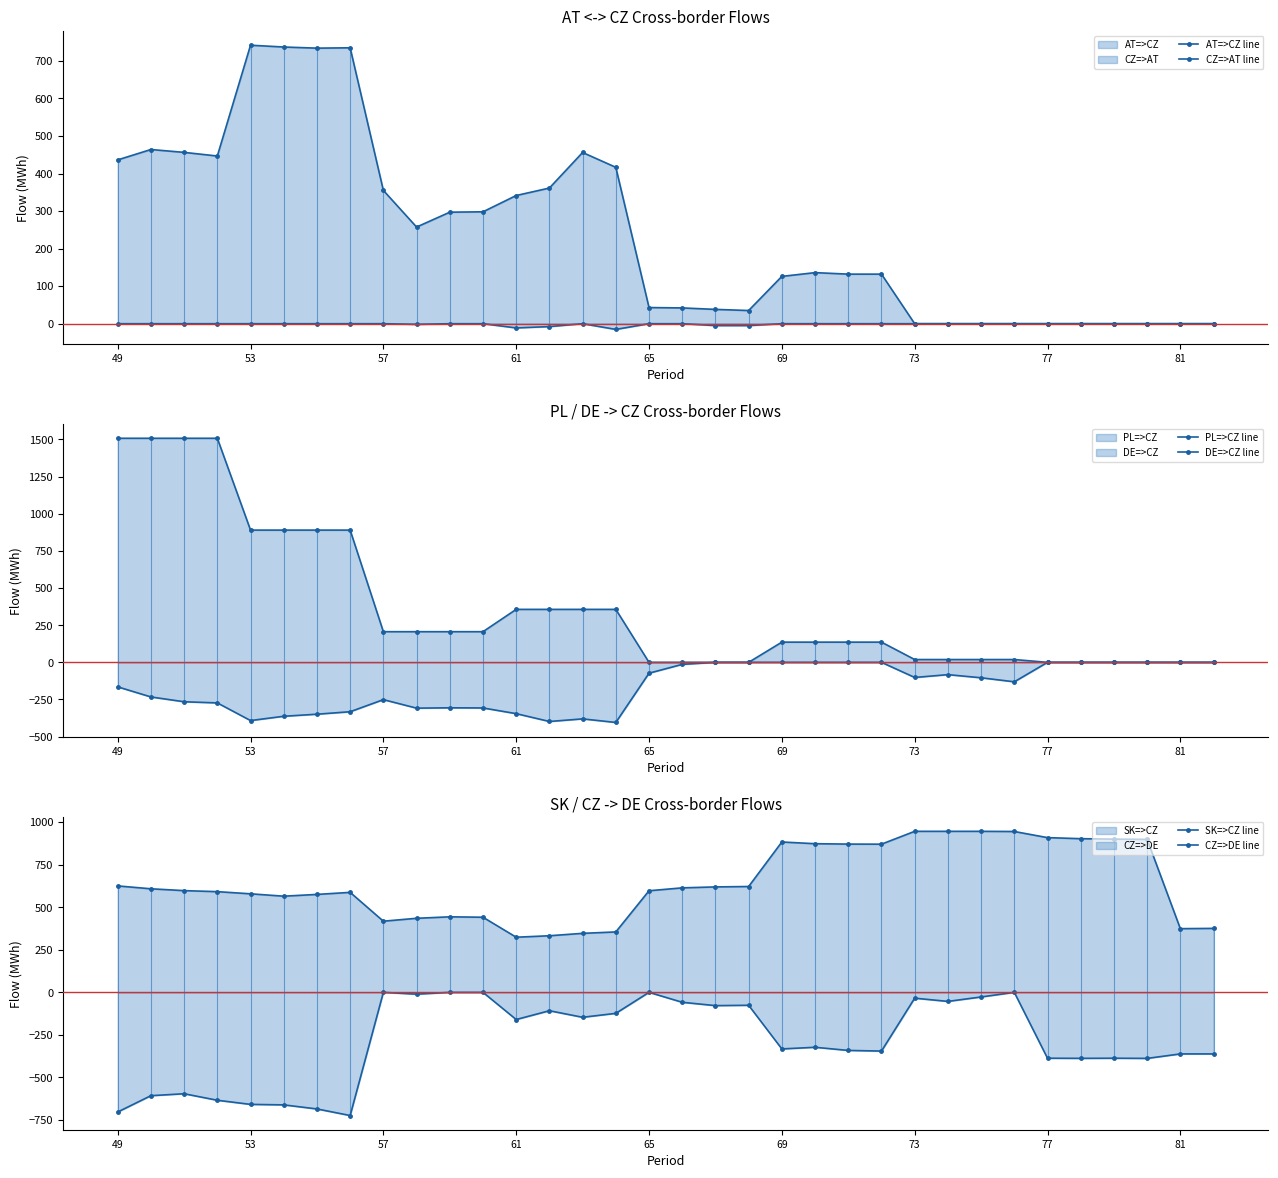

What is the difference between the maximum and second lowest values in the SK=>CZ line series?

613.5